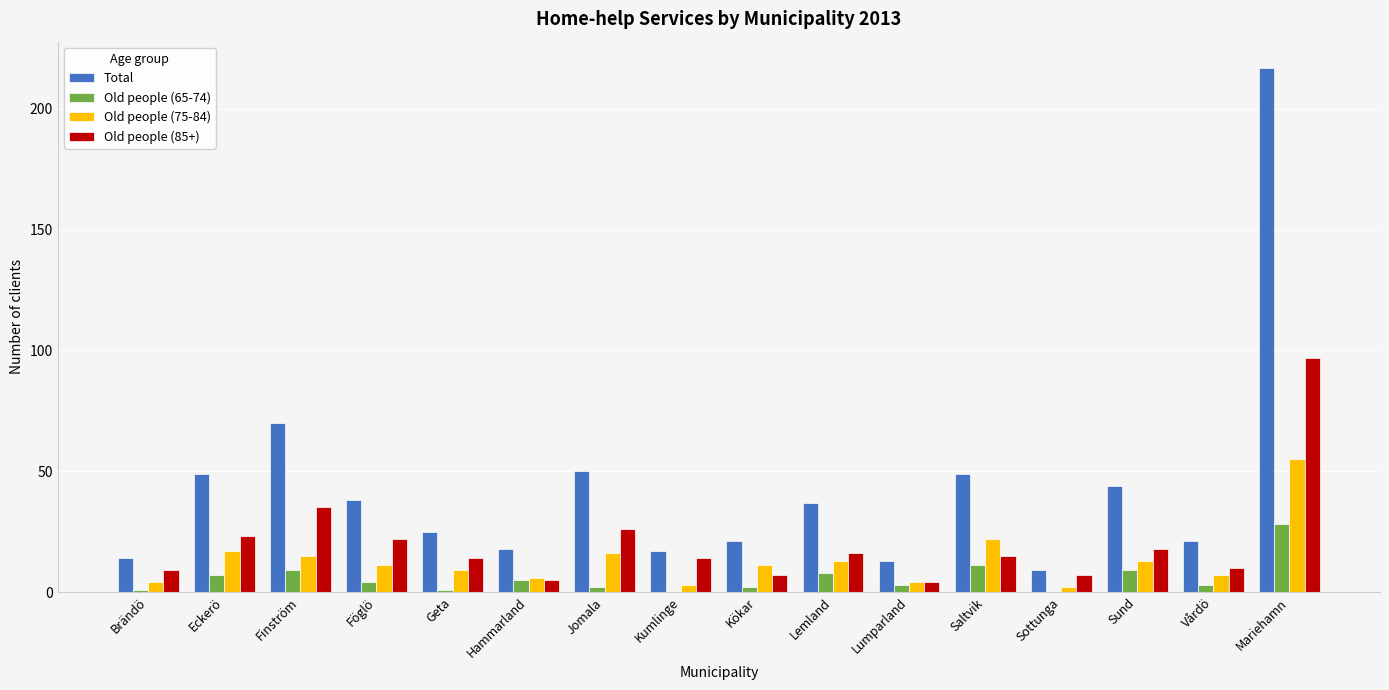

At which category is the sum across all series the highest?

Mariehamn